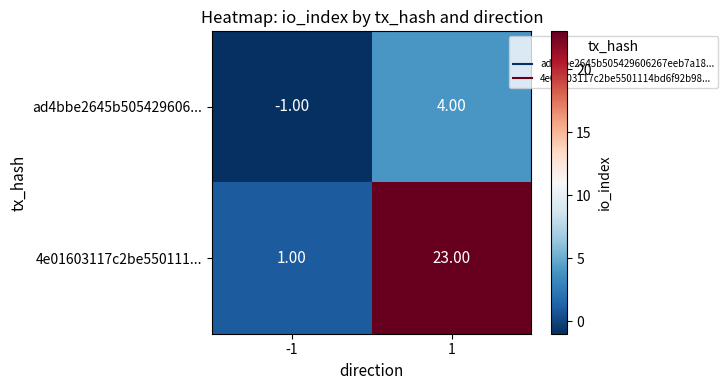

What is the difference between the ad4bbe2645b505429606... values at -1 and 1?

5